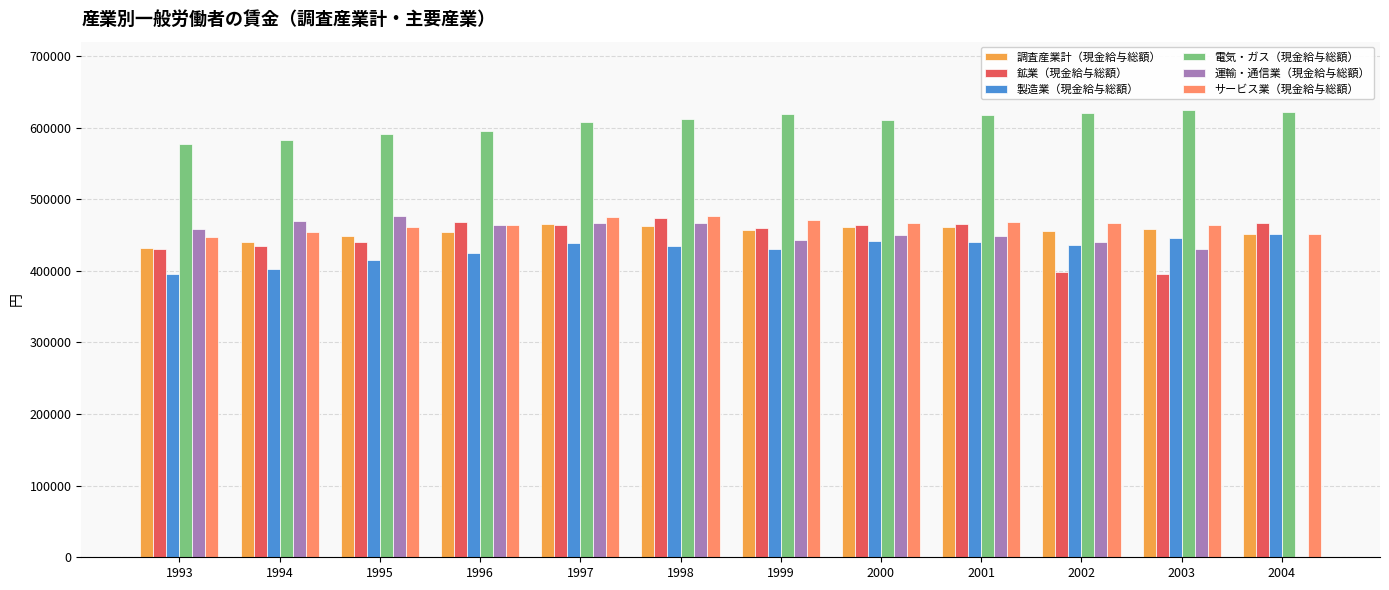

The 鉱業（現金給与総額） series shows 562292 at 2003. True or false?

False